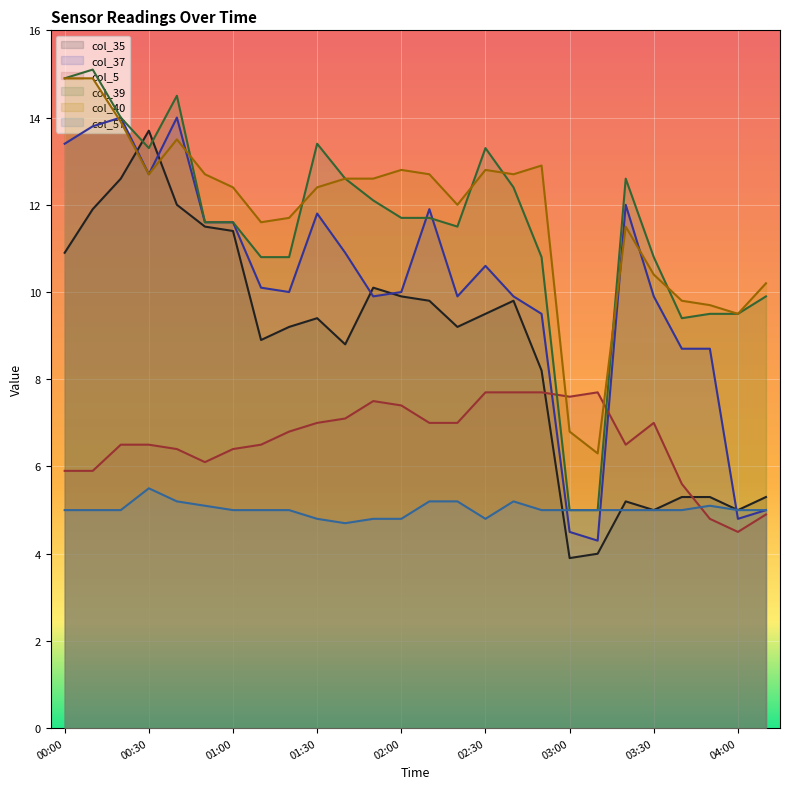

Rank the series by their maximum value, from highest to lowest.

col_39, col_40, col_37, col_35, col_5, col_57